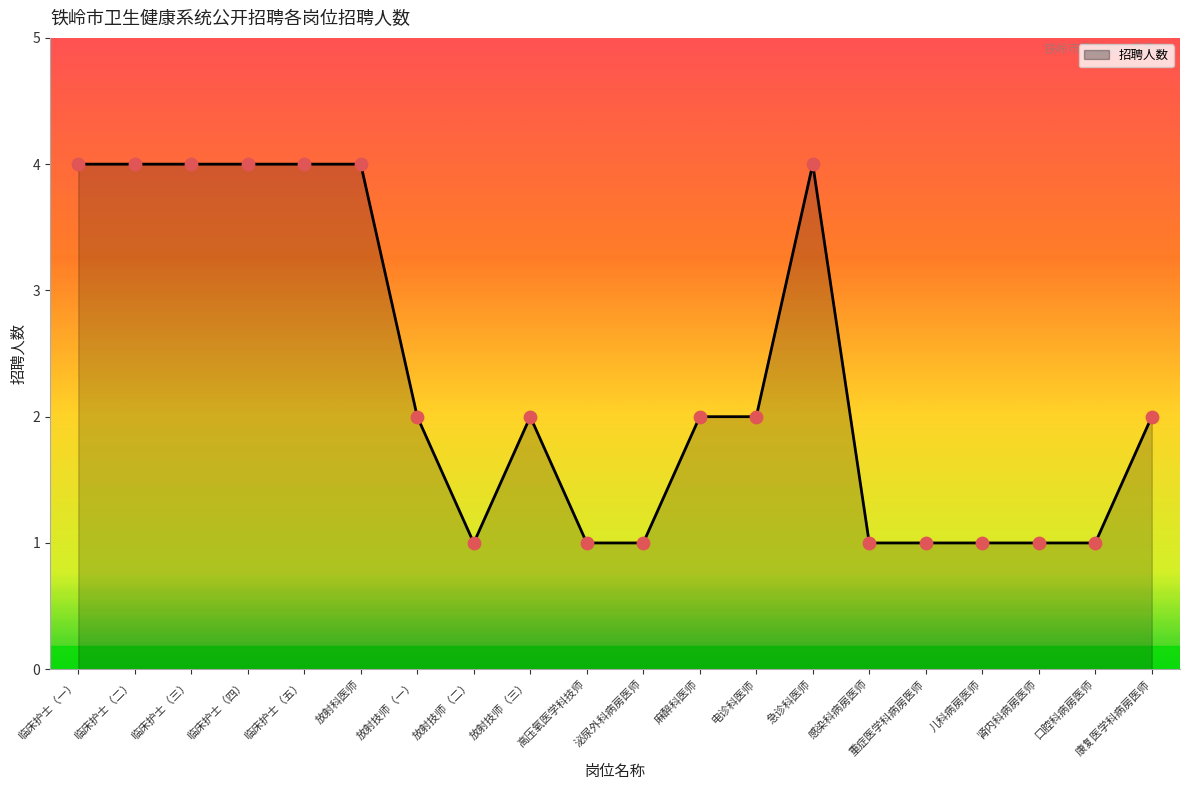

Approximately how many times larger is the value at 急诊科医师 compared to 肾内科病房医师?

4.0